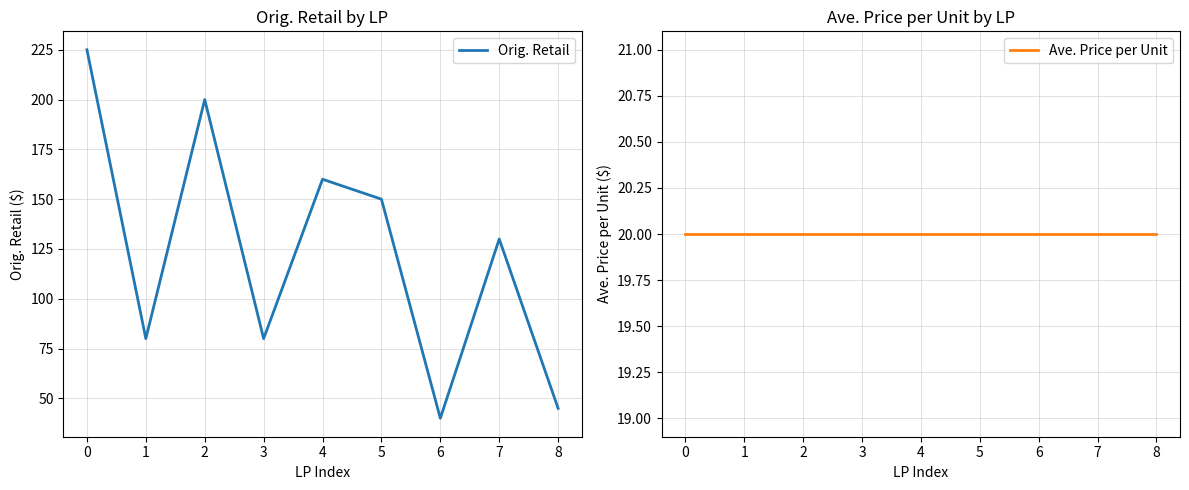

The value of Ave. Price per Unit at 7 is 4.9. True or false?

False